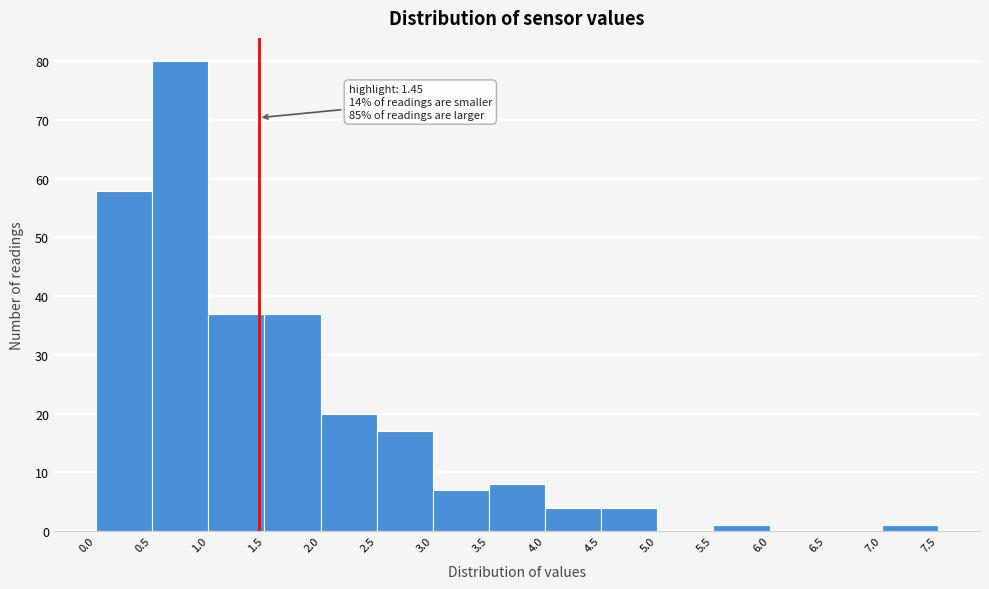

Over which range of the x-axis is the bar tallest?

0.5 to 1.0